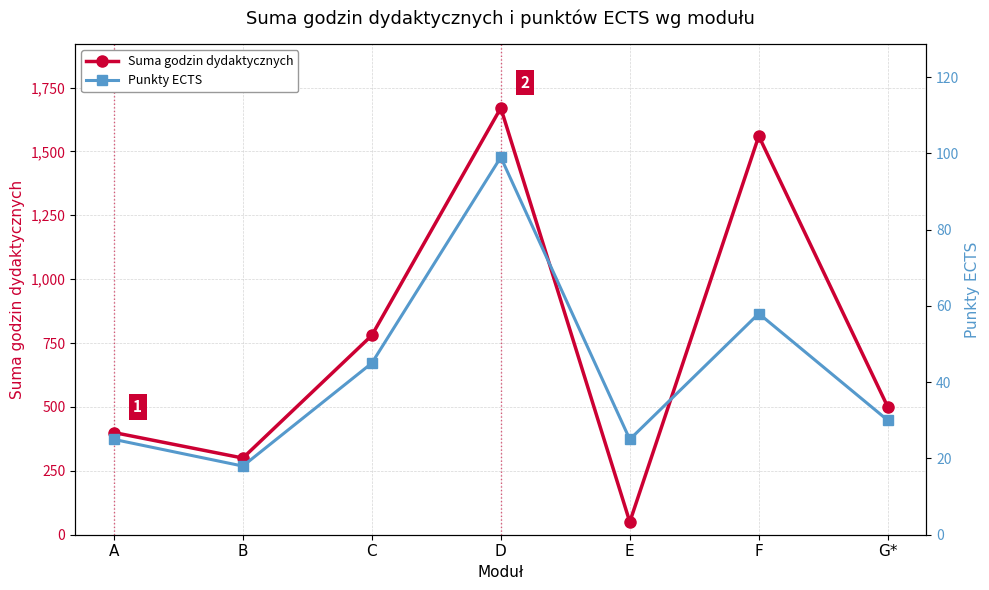

Rank the categories by Suma godzin dydaktycznych value from lowest to highest.

E, B, A, G*, C, F, D